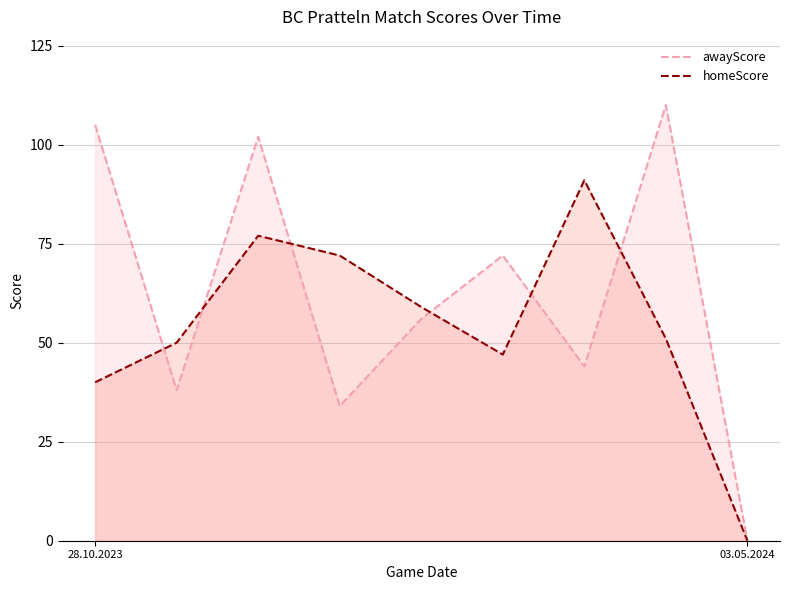

Which category has the highest value in the awayScore series?

7